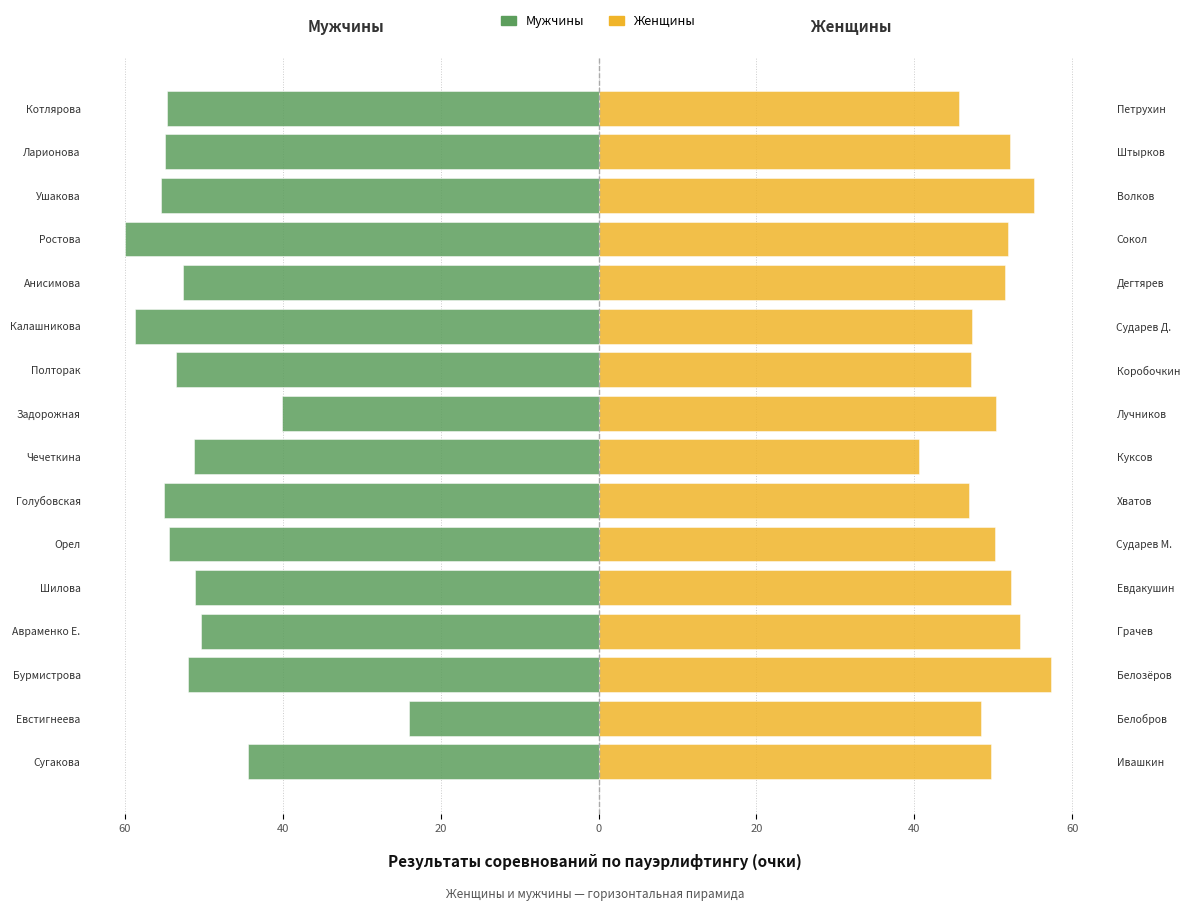

What is the minimum value shown in the chart?

-60.0